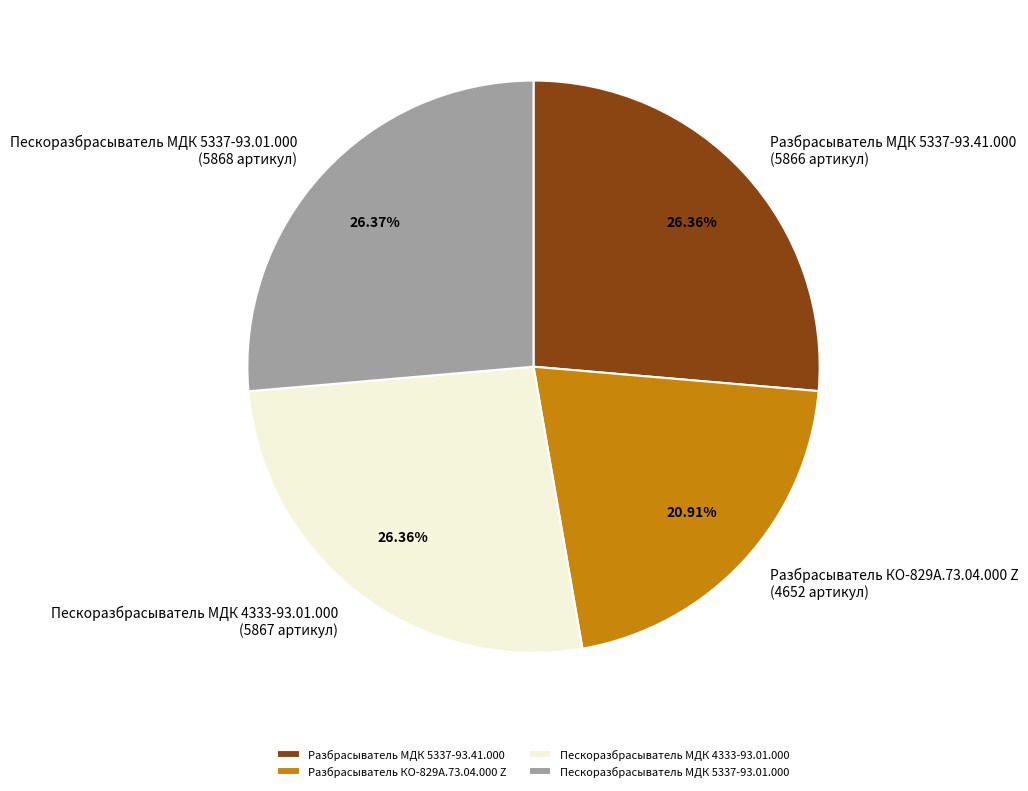

The Разбрасыватель МДК 5337-93.41.000 slice represents 15% of the pie. True or false?

False